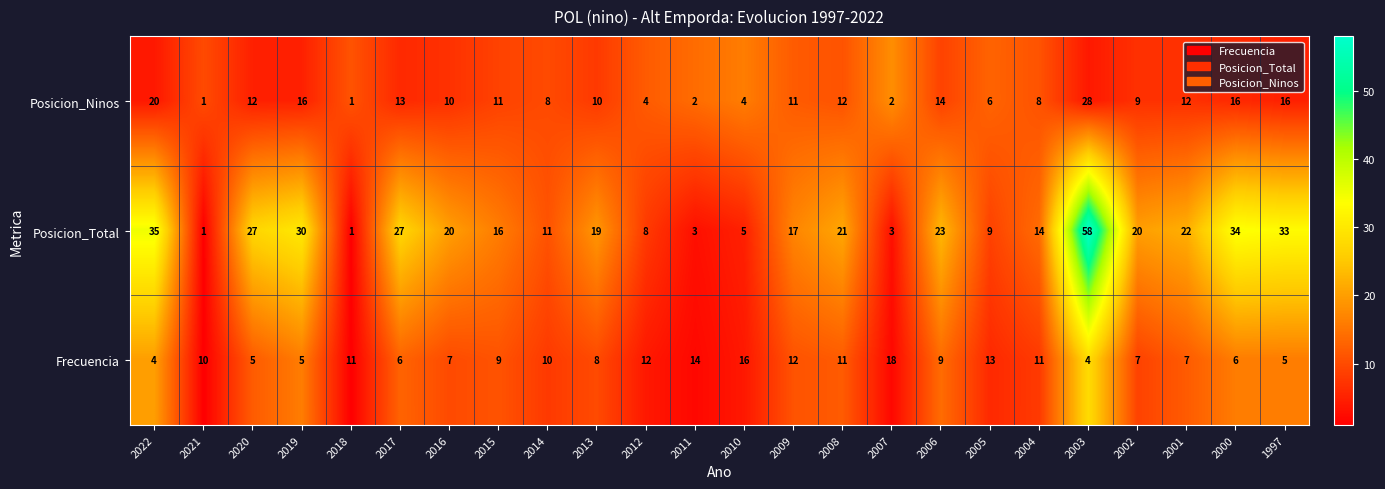

Which series changed the most between 2008 and 2004?

Posicion_Total